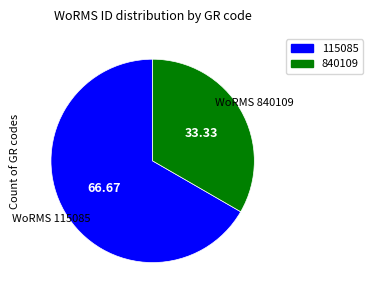

How many slices are in this pie chart?

2